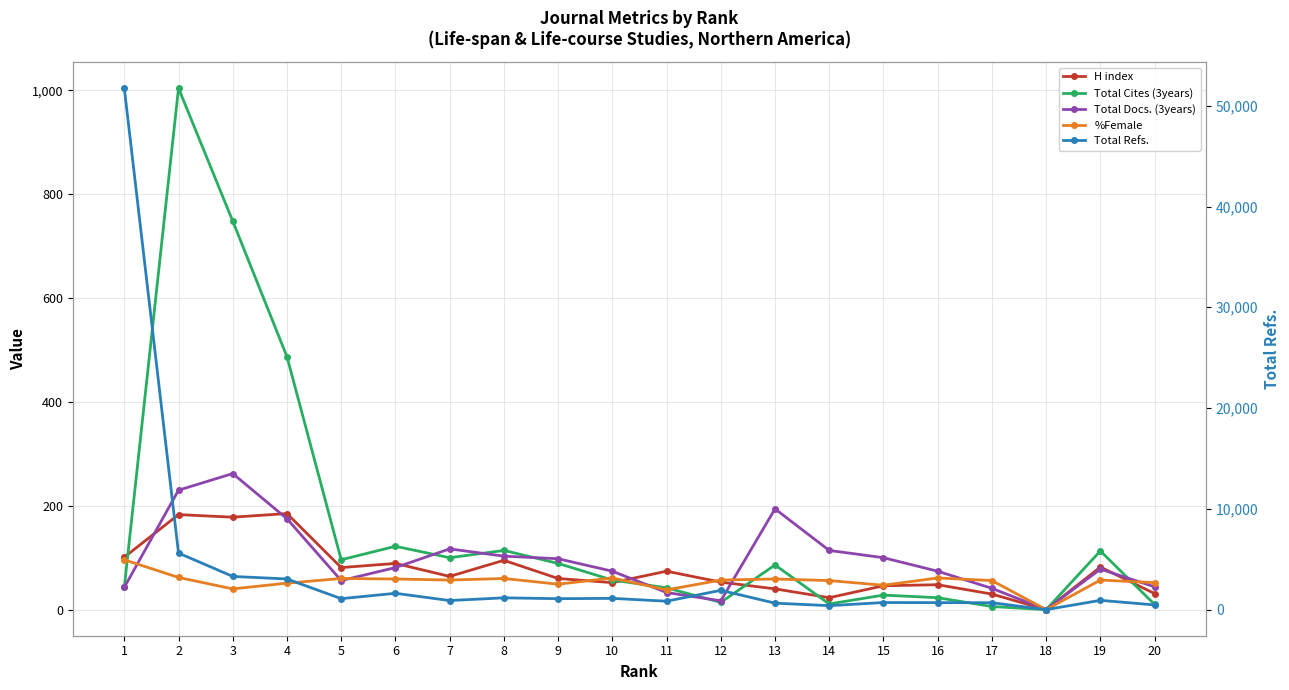

Where is Total Cites (3years) nearest to the value 502?

4